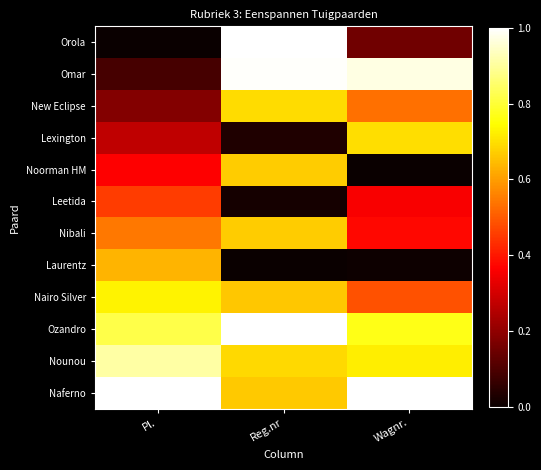

What is the total value across all series at Reg.nr?

7.1